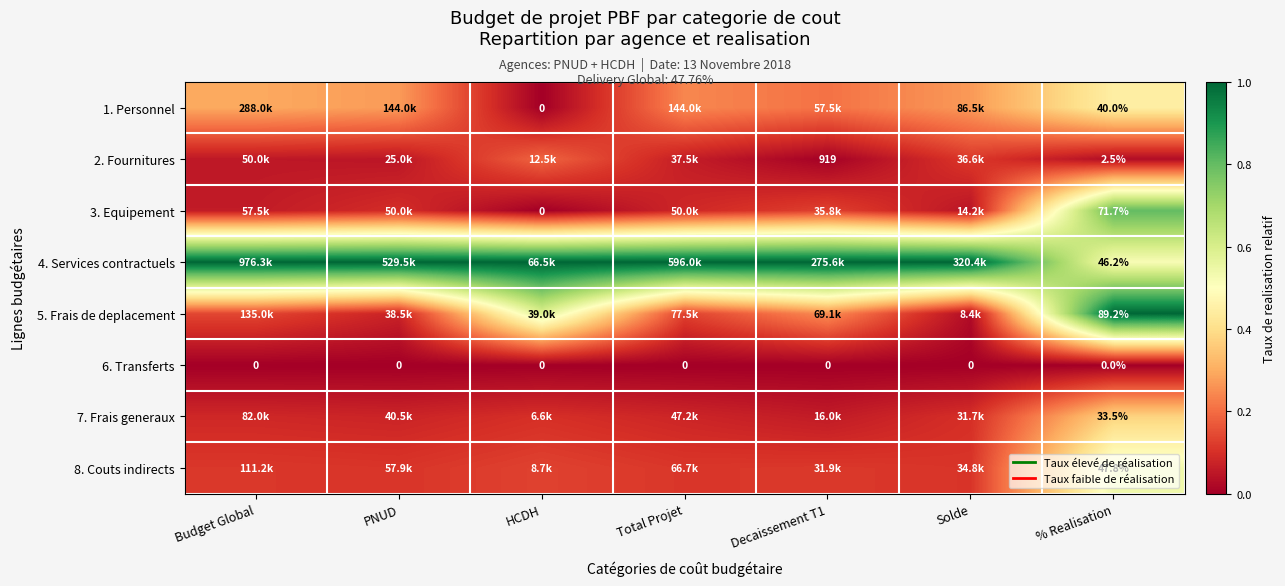

What is the spread (max minus min) of values at % Realisation?

89.2